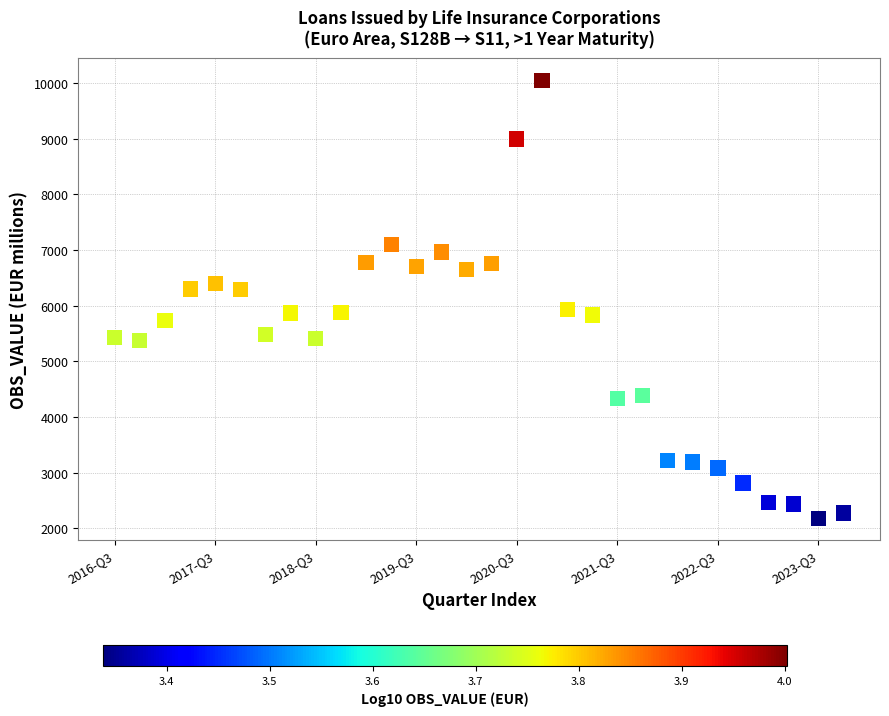

What is the range of Y values (max minus min)?

7873.0